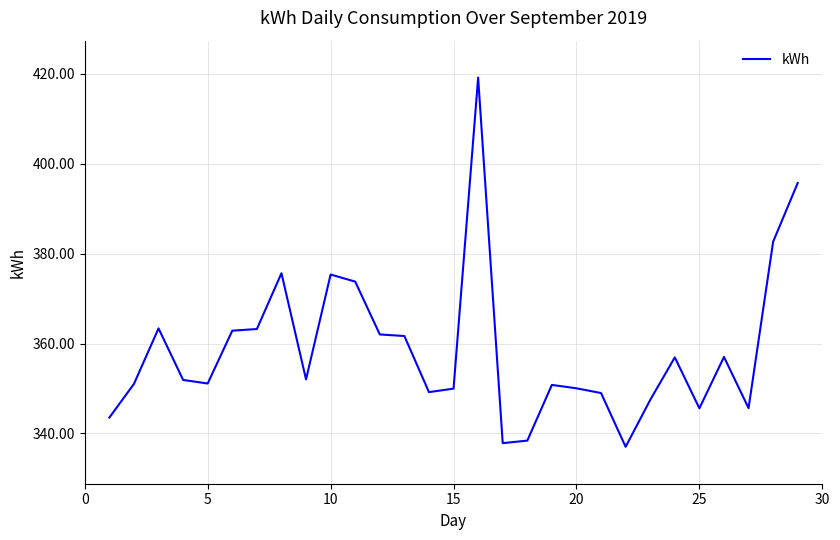

Does the chart have visible grid lines?

Yes